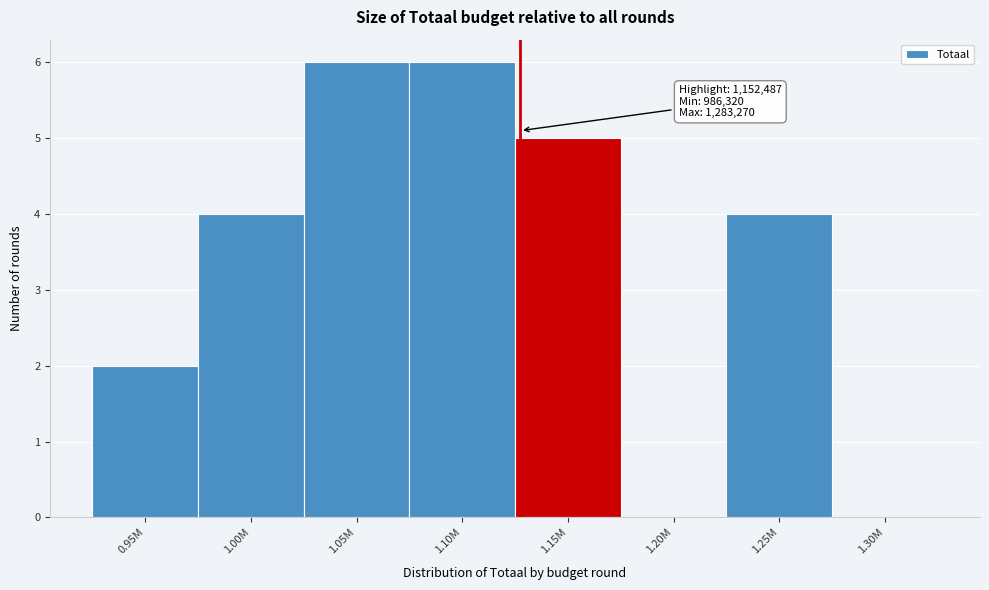

Reading left to right, extract all data points from this chart.

0.95M=2	1.00M=4	1.05M=6	1.10M=6	1.15M=5	1.20M=0	1.25M=4	1.30M=0